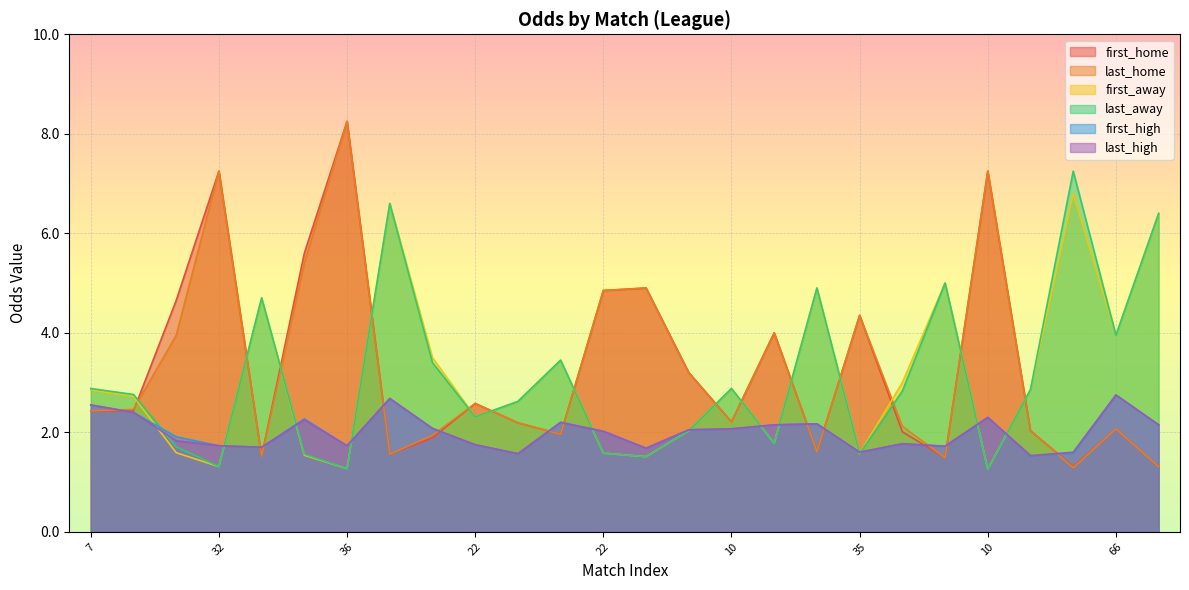

After their last crossing, which series has the higher values: last_away or last_home?

last_away